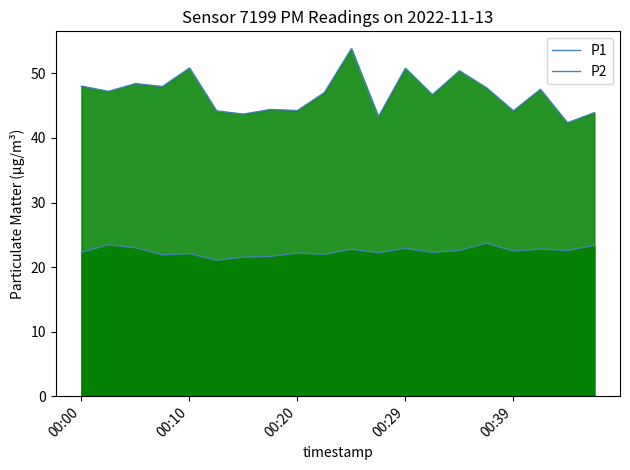

What is the label of the 1st point from the left?

00:00